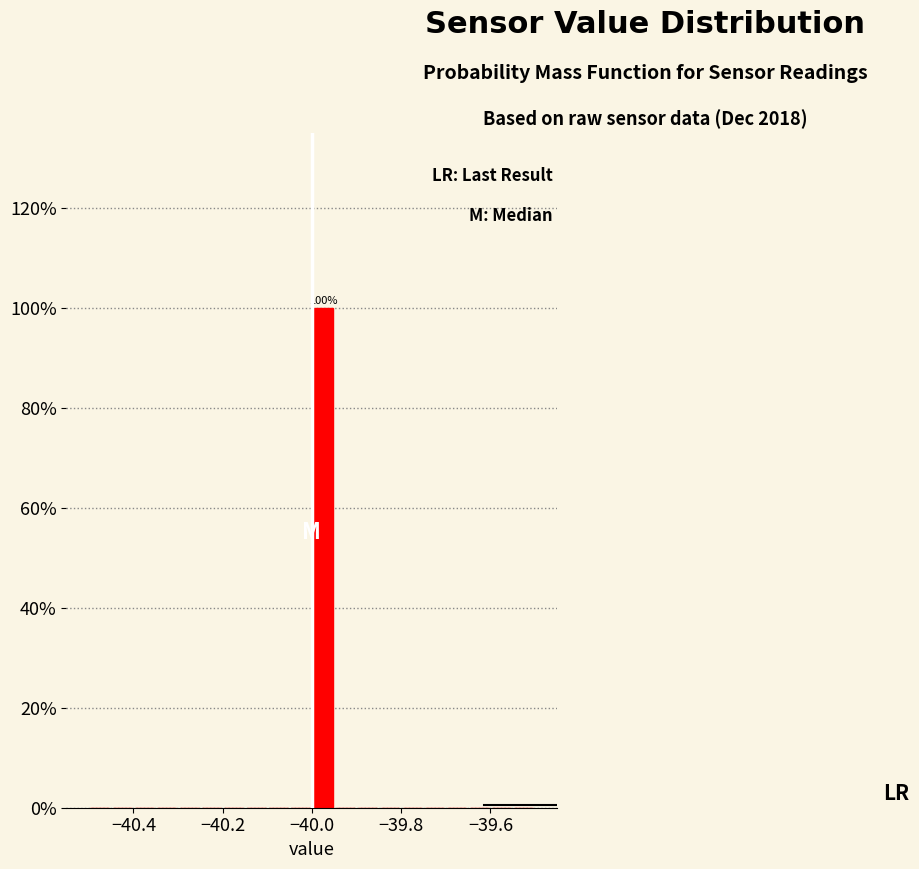

Read against the x-axis, roughly where is the centre of the tallest bar?

-39.98